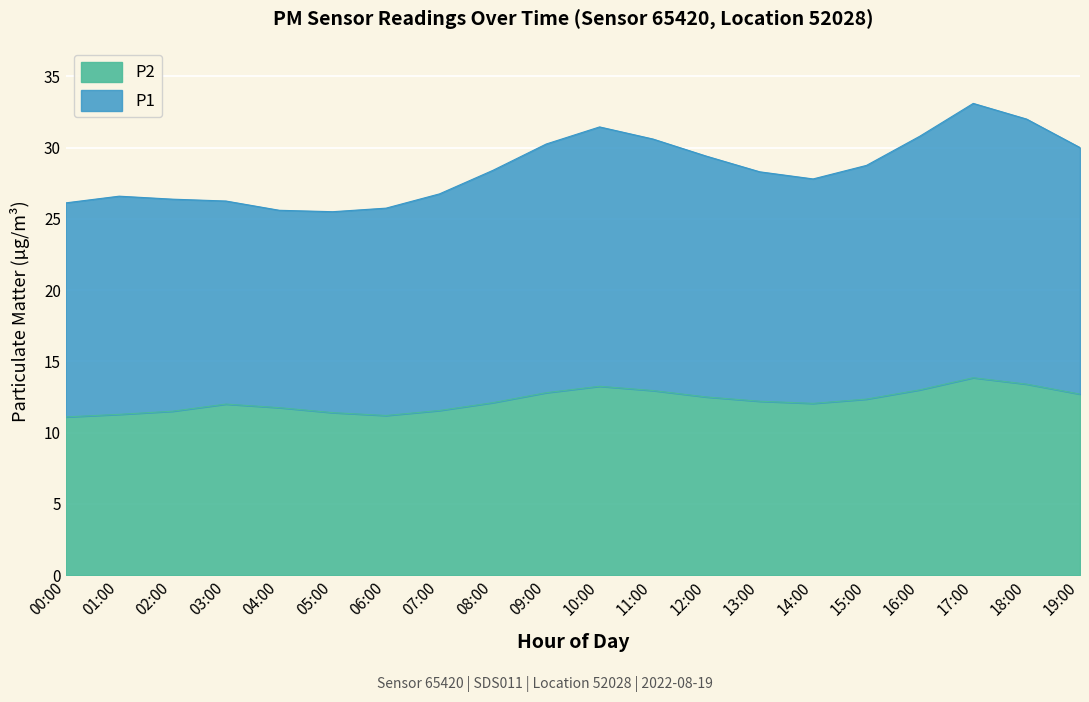

What is the label of the 9th point from the left?

08:00